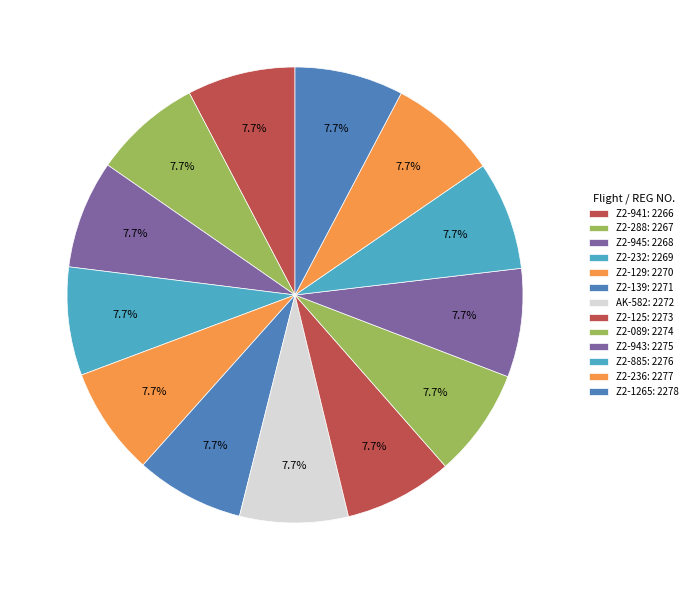

To the nearest percent, what is the combined percentage of Z2-941 and Z2-943?

15%